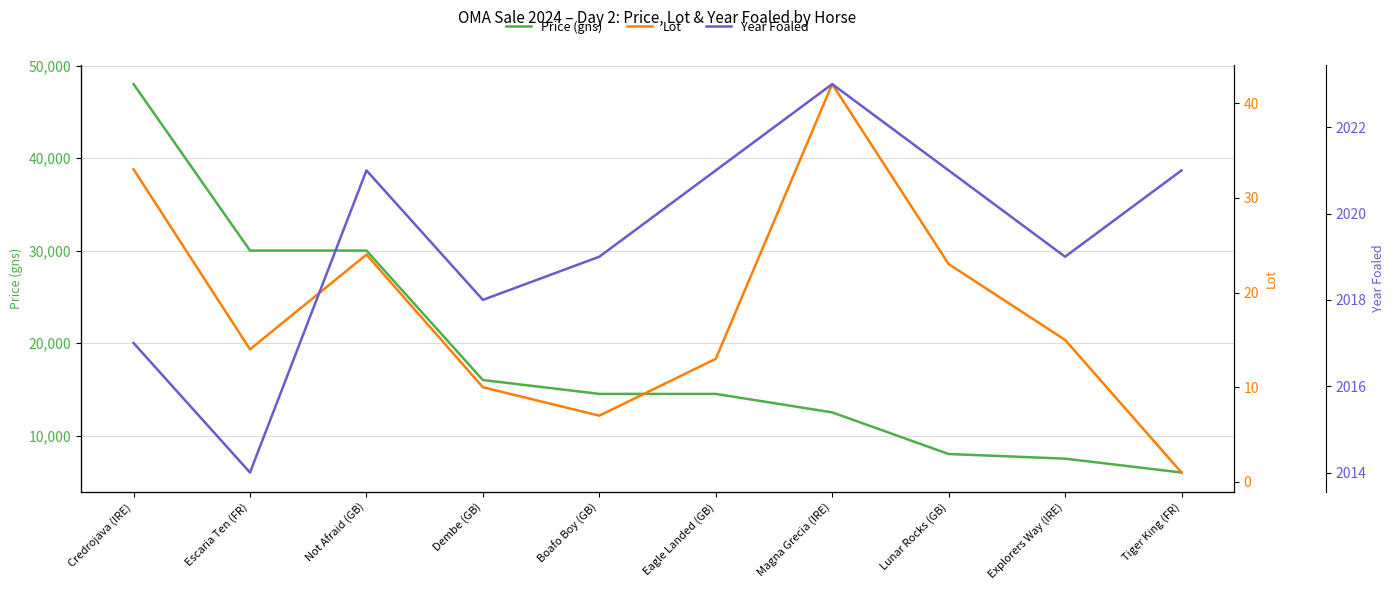

At which label does Year Foaled first exceed 2021?

Magna Grecia (IRE)